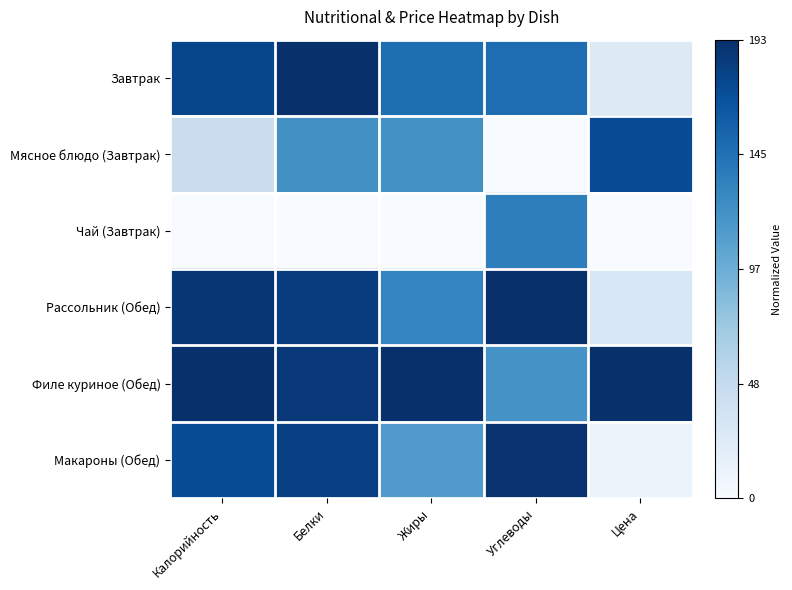

At which category is the sum across all series the highest?

Белки